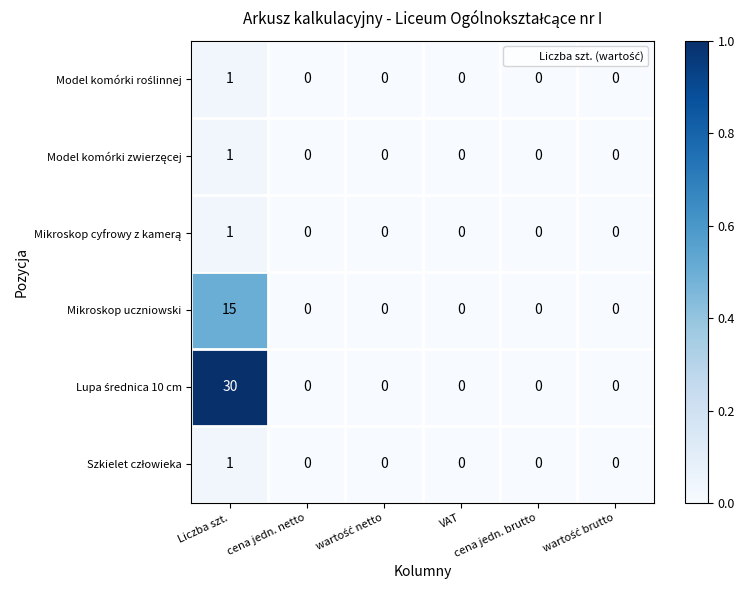

What is the difference between the maximum and minimum values in the Mikroskop uczniowski series?

15